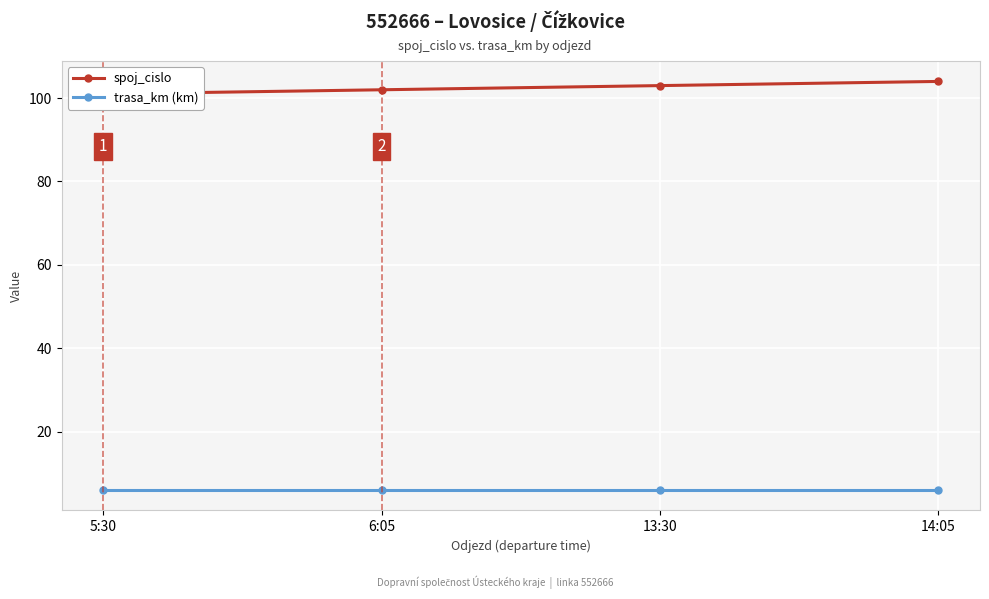

What are all the series names shown in the legend?

spoj_cislo, trasa_km (km)